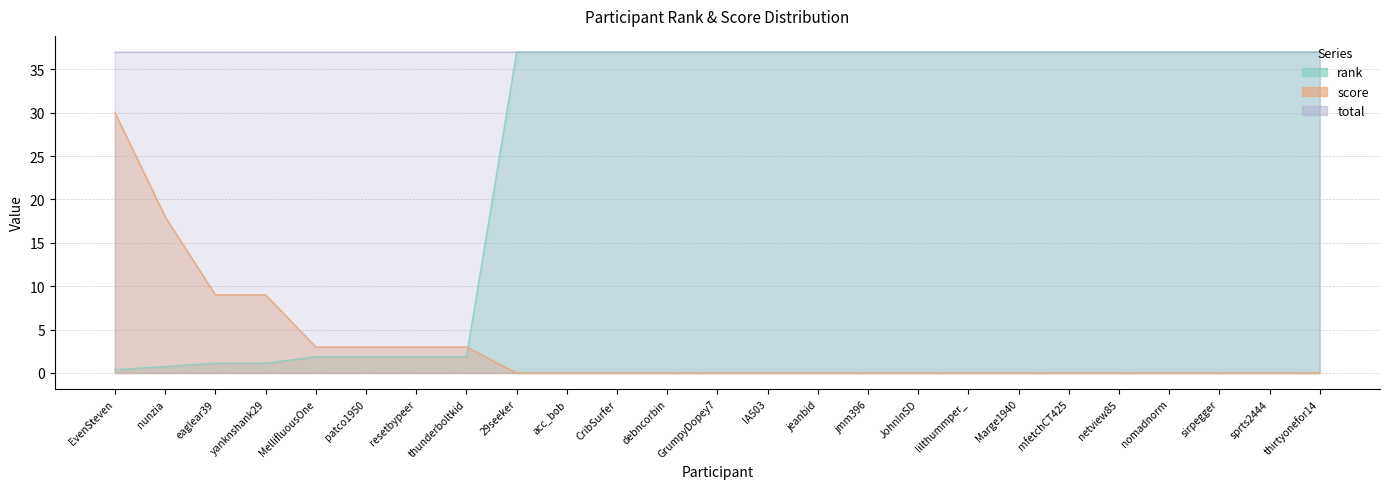

Which series has the widest spread of values?

rank